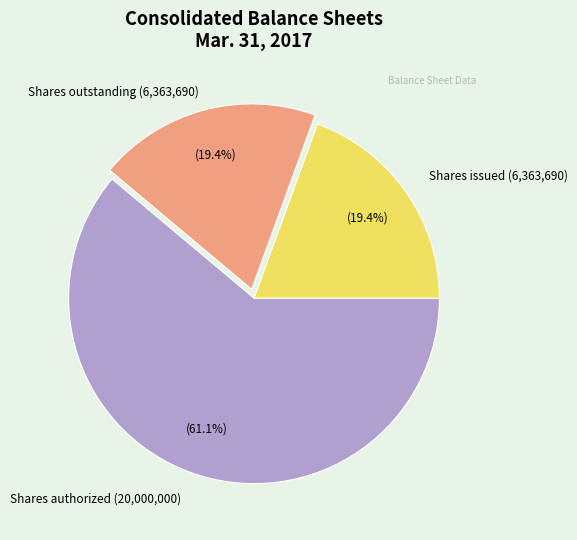

Which category accounts for the majority?

Shares authorized